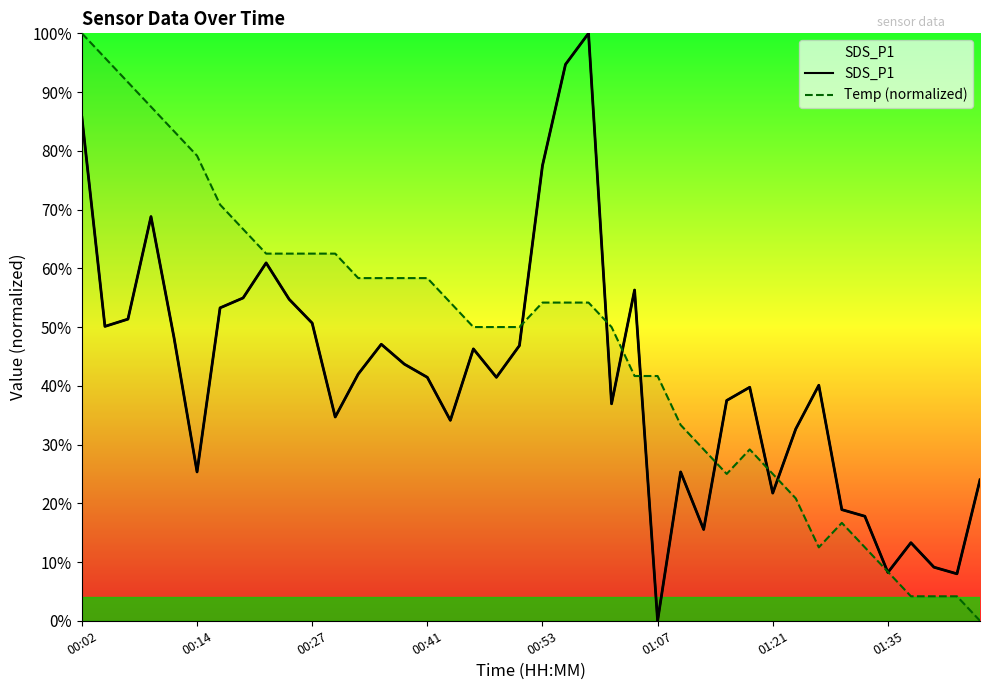

At how many categories does at least one series exceed 2?

40